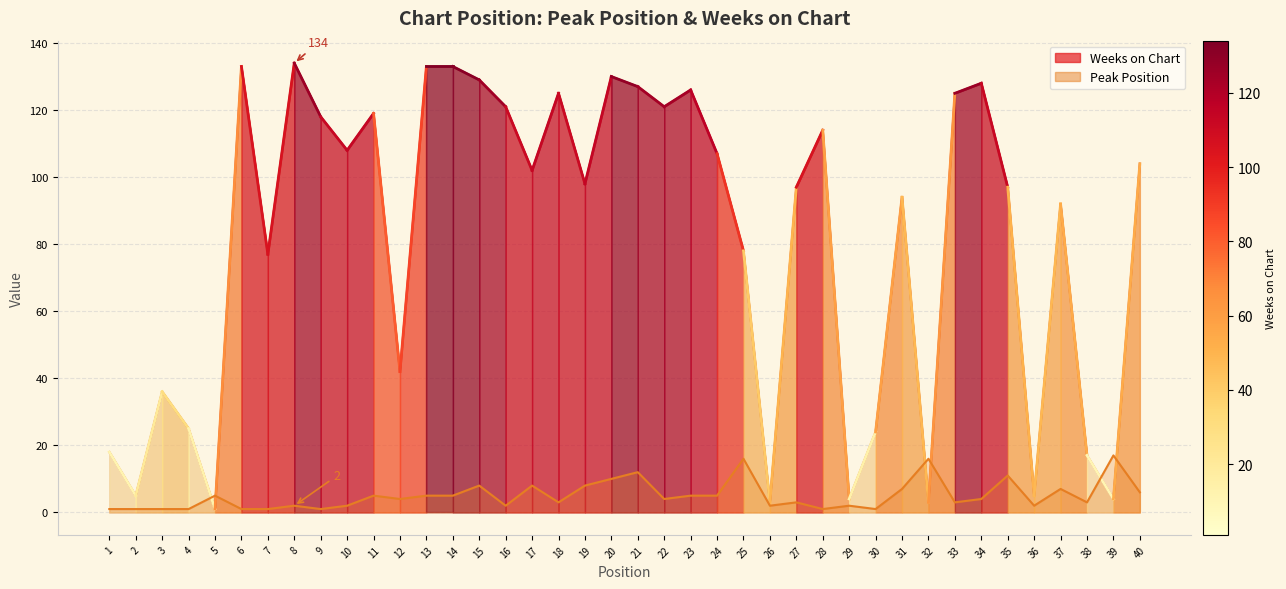

At which label does Weeks on Chart first exceed 102?

6